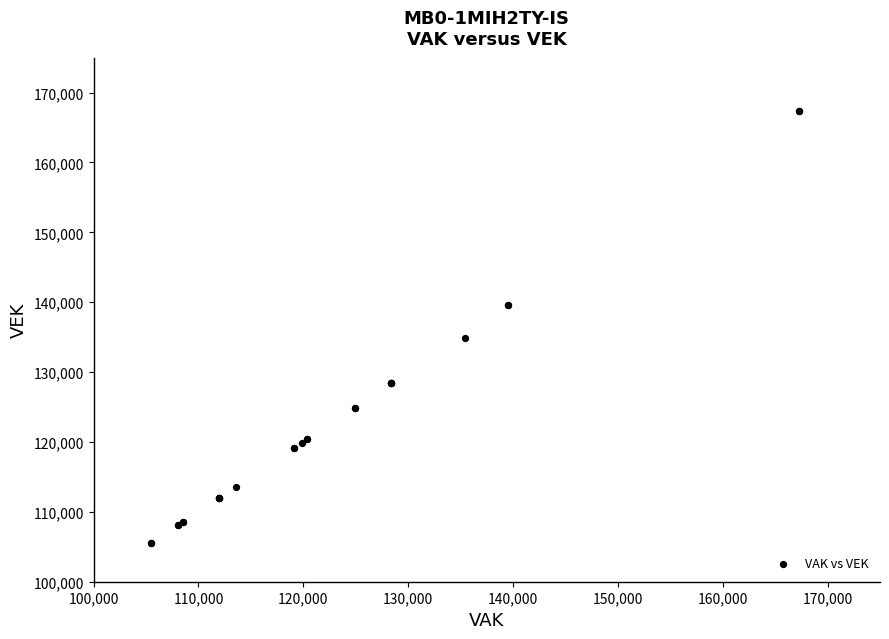

What Y value in the scatter plot is closest to 136397?

134939